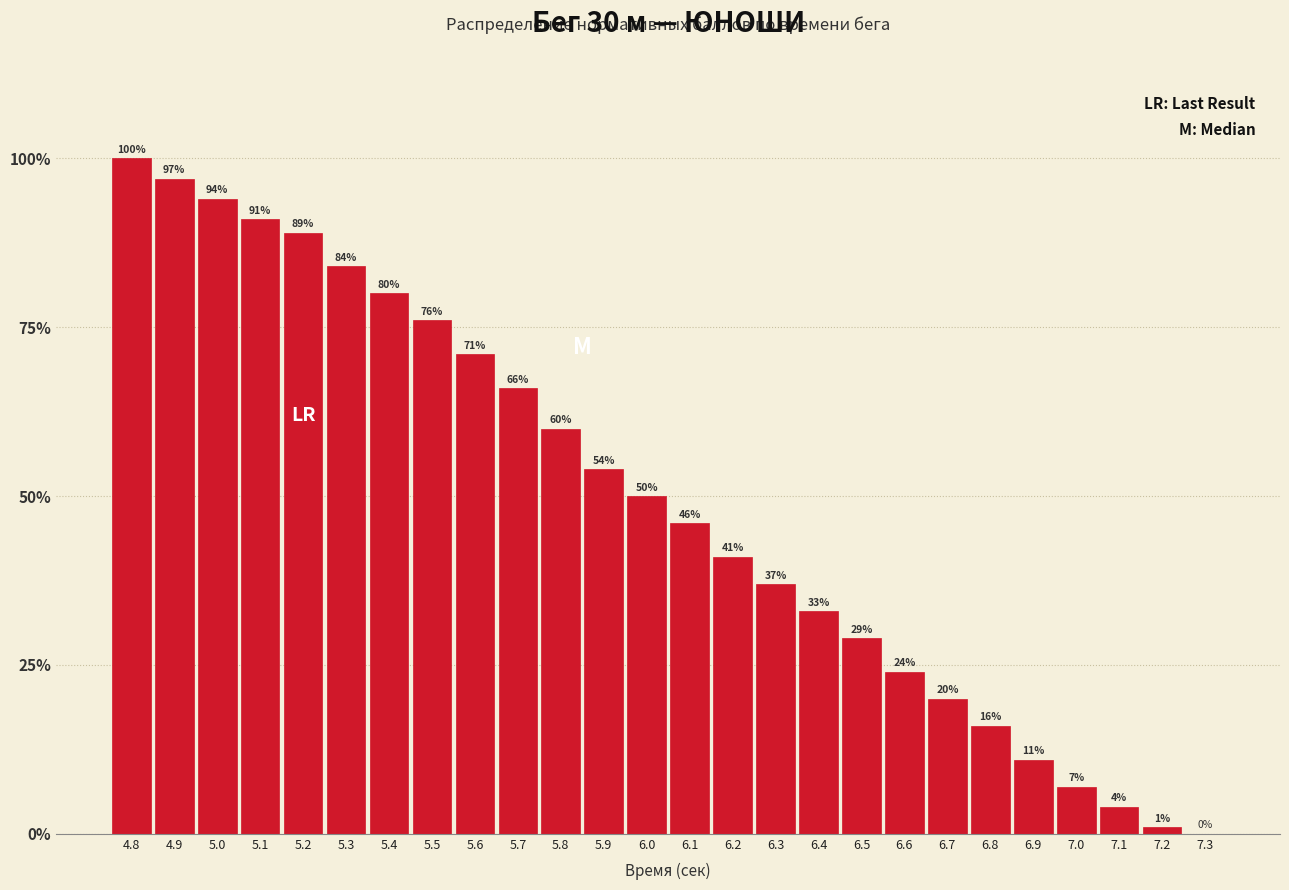

Reading right to left, transcribe all the data shown in this chart.

7.3=0	7.2=1	7.1=4	7.0=7	6.9=11	6.8=16	6.7=20	6.6=24	6.5=29	6.4=33	6.3=37	6.2=41	6.1=46	6.0=50	5.9=54	5.8=60	5.7=66	5.6=71	5.5=76	5.4=80	5.3=84	5.2=89	5.1=91	5.0=94	4.9=97	4.8=100